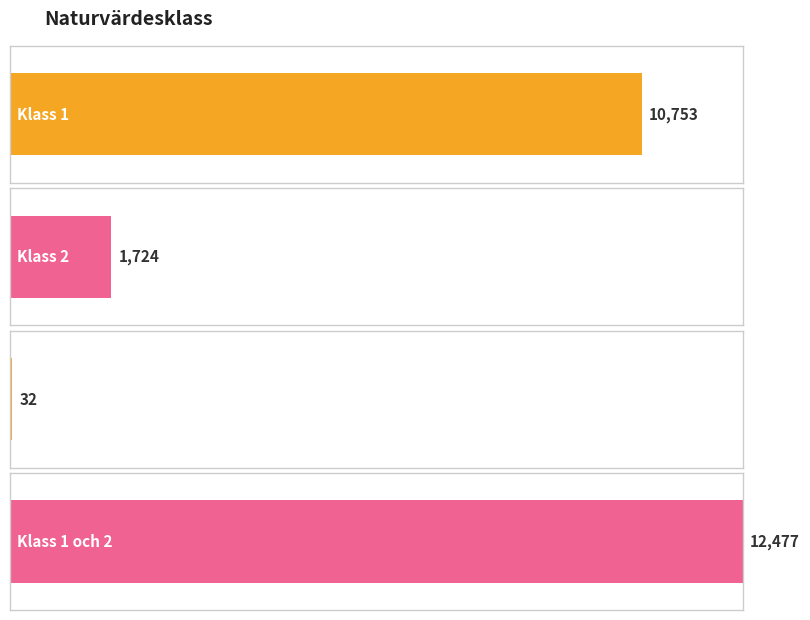

Where is the data nearest to the value 6254?

Klass 1